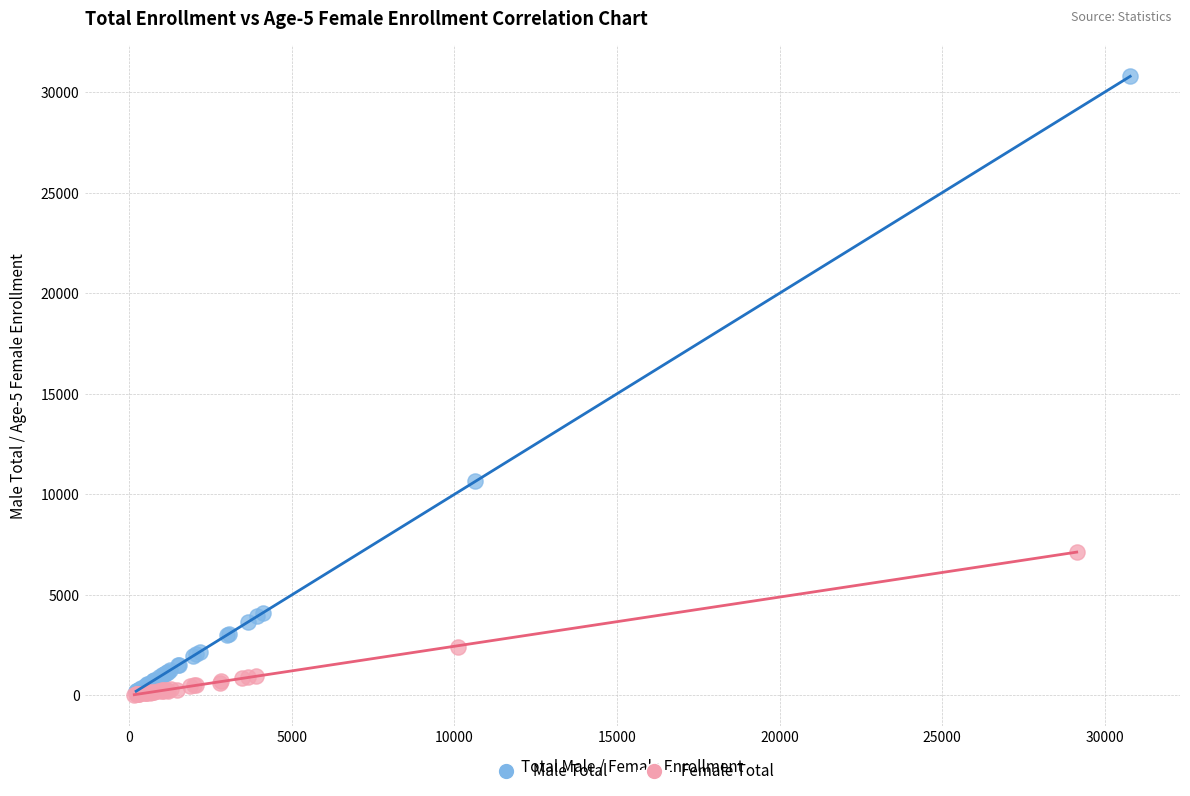

Which series has the largest Y range (max minus min)?

Male Total